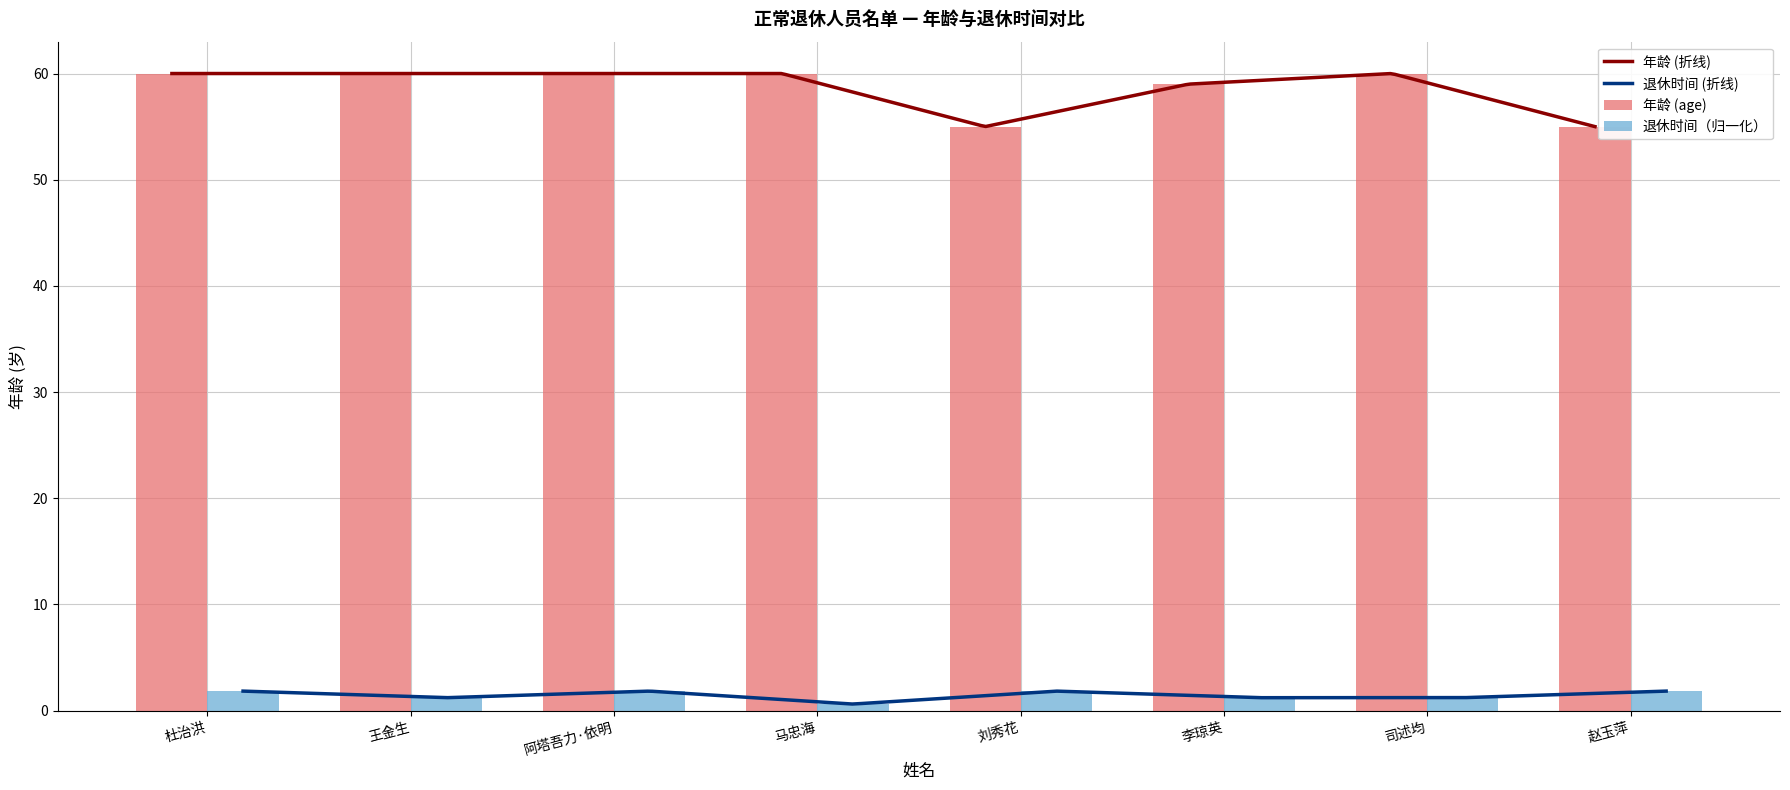

Reading right to left, extract all data points from this chart.

年龄 (age): 赵玉萍=55.0	司述均=60.0	李琼英=59.0	刘秀花=55.0	马忠海=60.0	阿塔吾力·依明=60.0	王金生=60.0	杜治洪=60.0
退休待遇享受时间 (retire date serial): 赵玉萍=1.8	司述均=1.2	李琼英=1.2	刘秀花=1.8	马忠海=0.6	阿塔吾力·依明=1.8	王金生=1.2	杜治洪=1.8